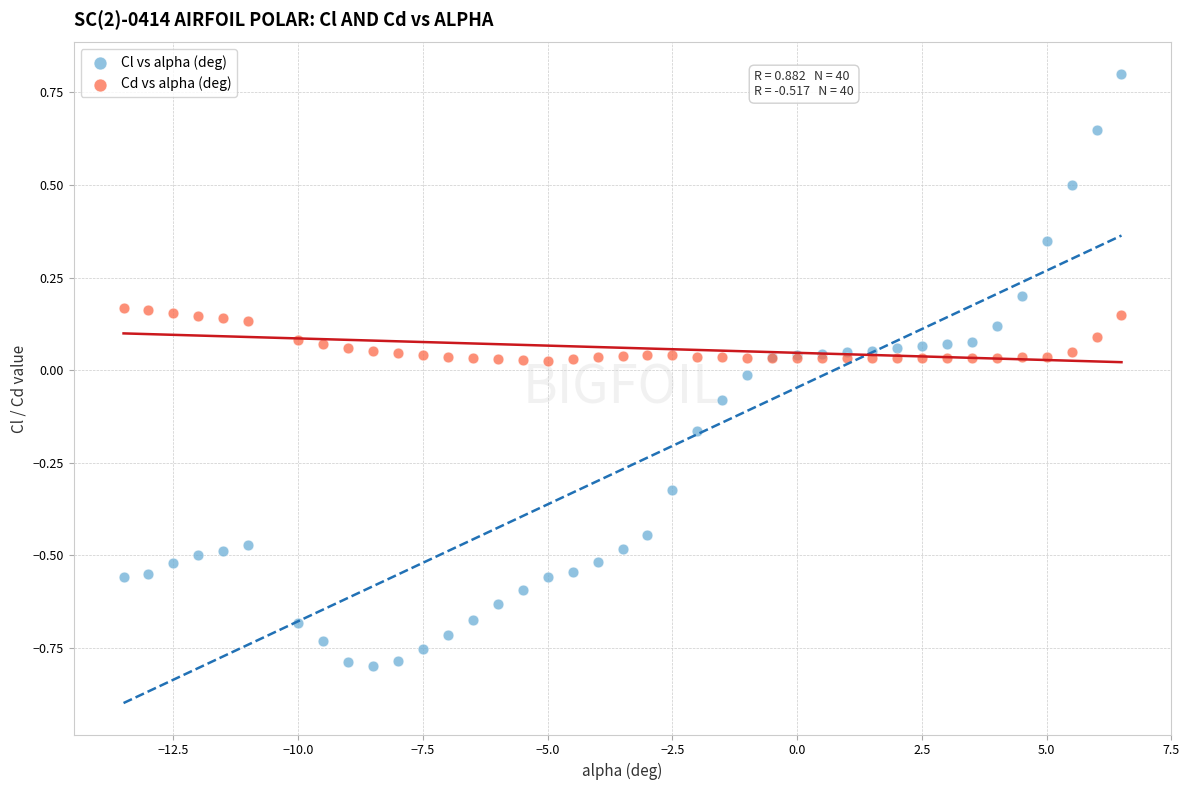

What are all the series names shown in the legend?

Cl vs alpha (deg), Cd vs alpha (deg)